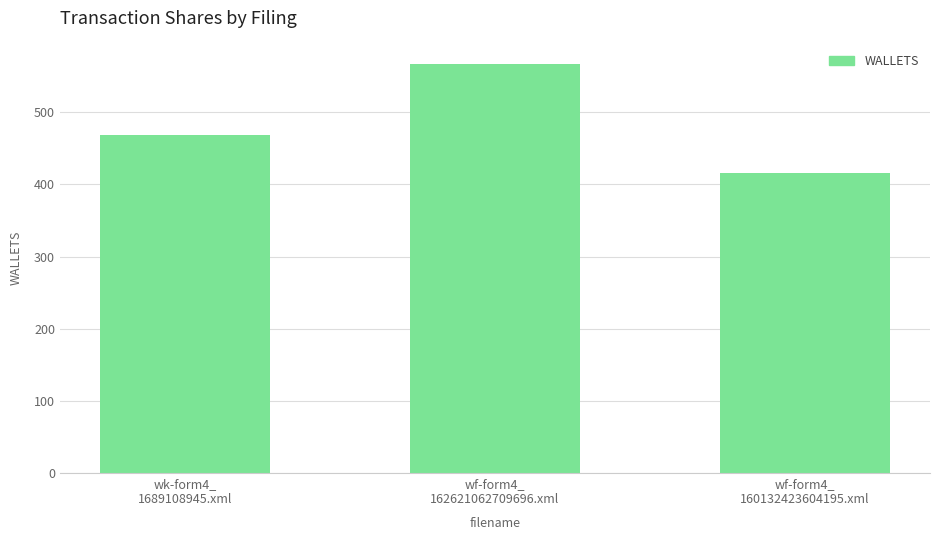

How many bars are there in total?

3